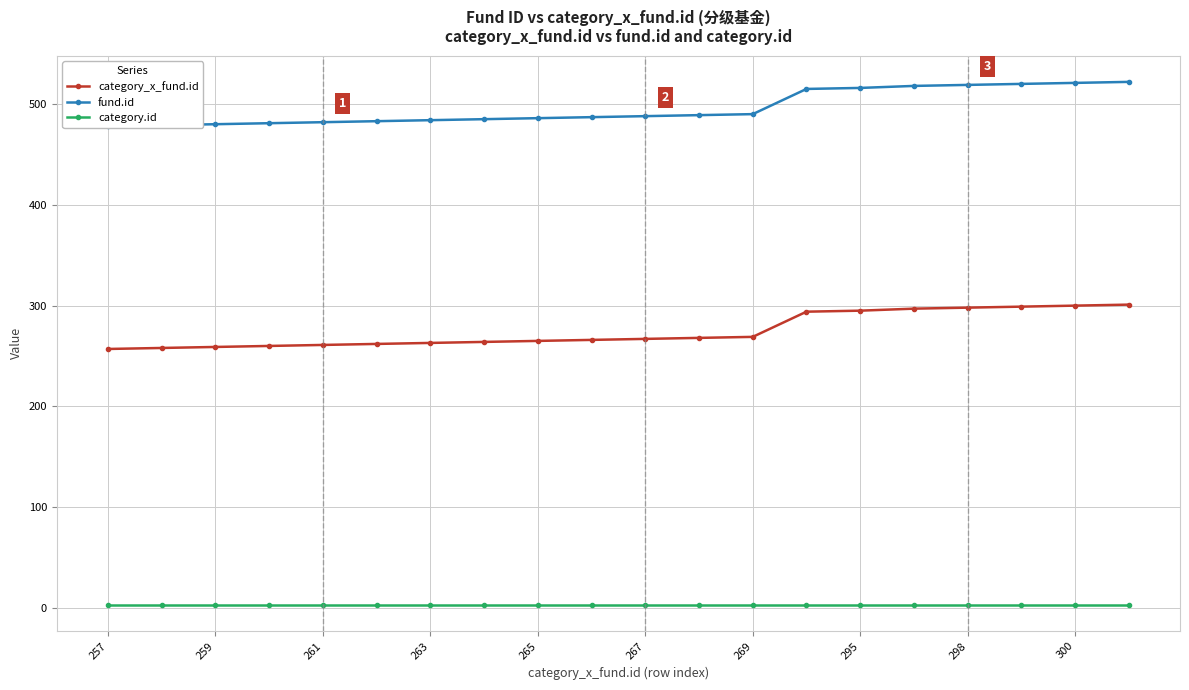

Is it true that category_x_fund.id equals 263 at 263?

True